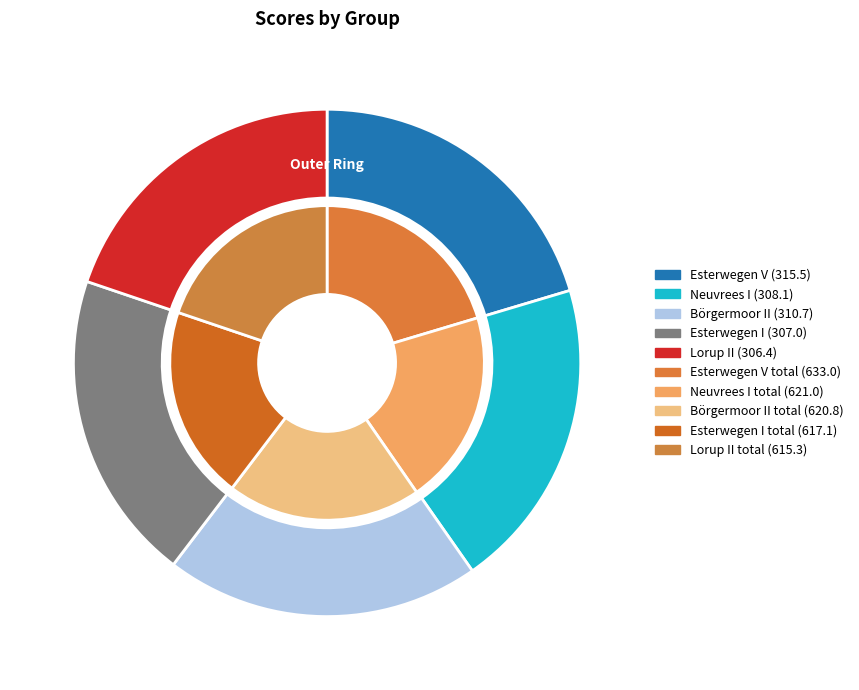

Is there a majority slice in this chart?

No